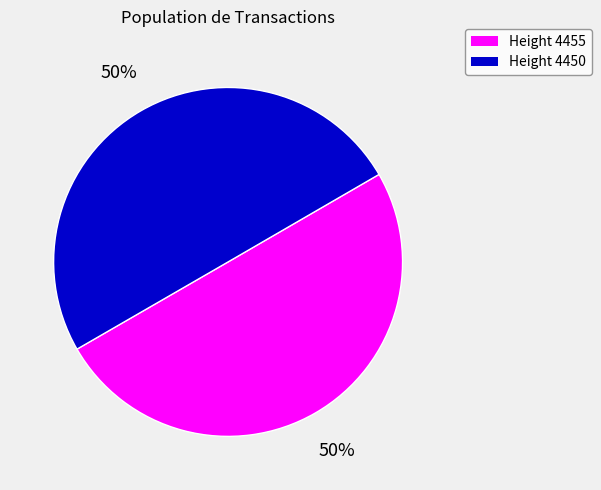

Count the number of slices in the pie.

2